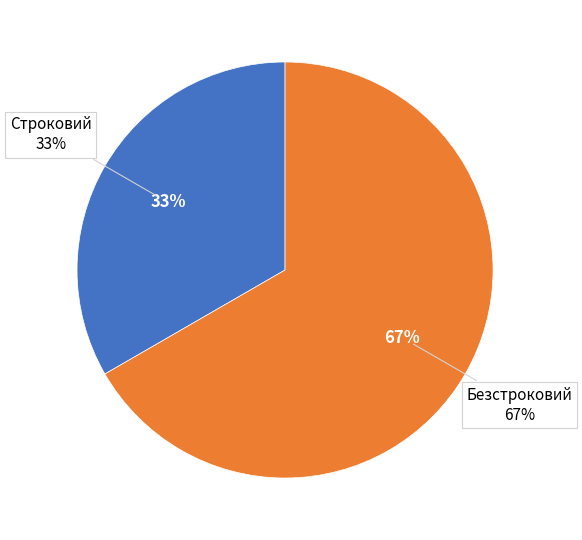

Approximately how many times larger is the value at Строковий compared to Безстроковий?

0.5